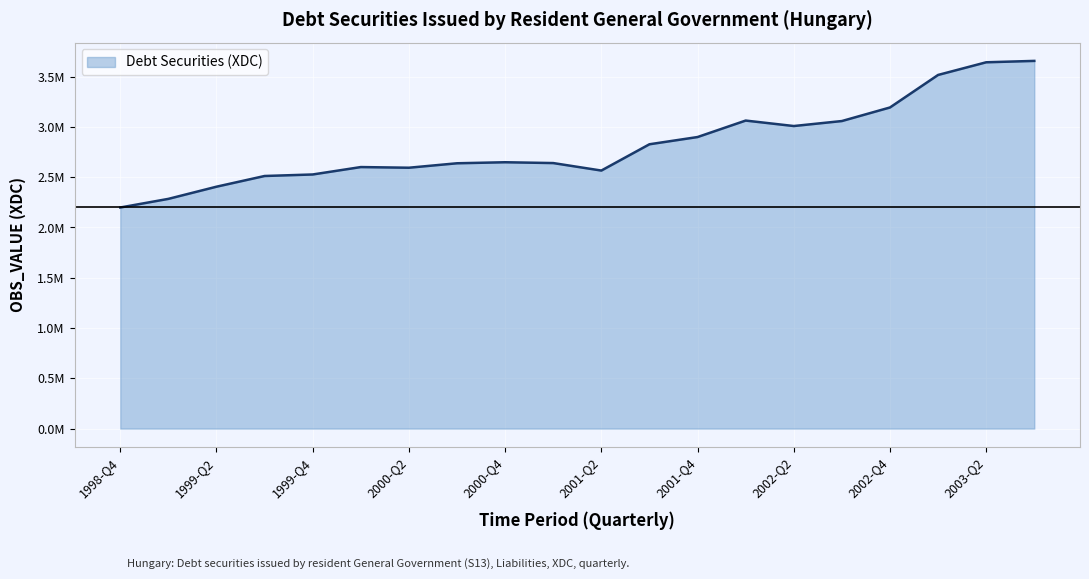

Where is the data nearest to the value 2927223?

2001-Q4